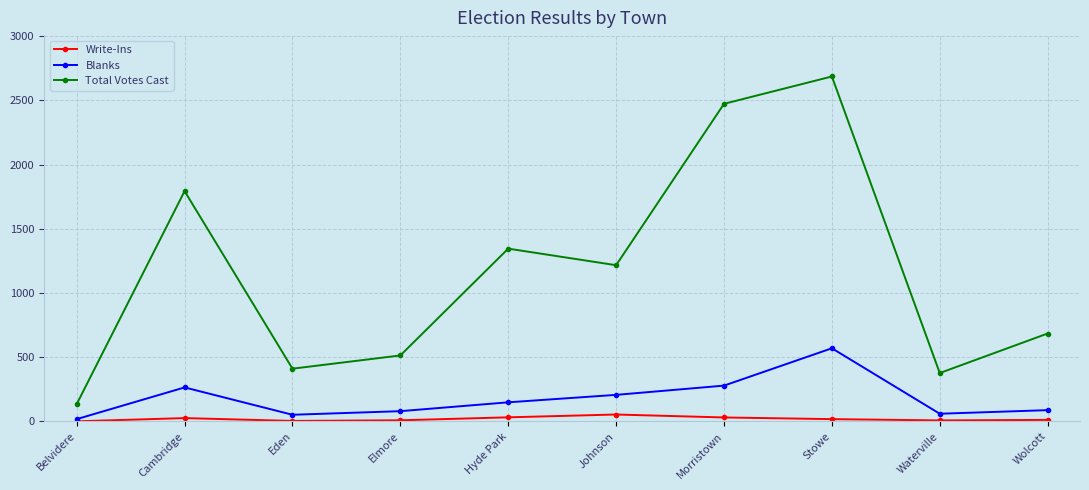

What is the label of the 5th point from the right?

Johnson